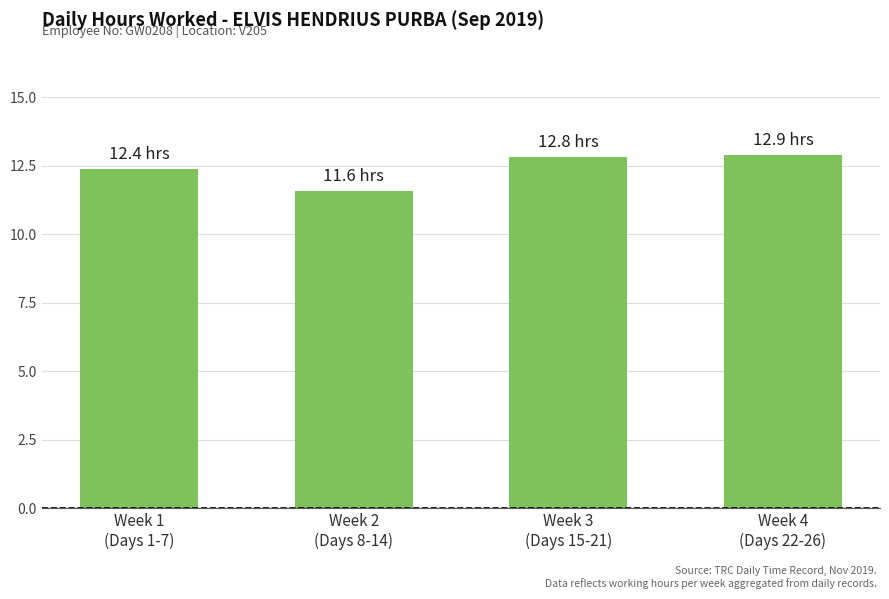

What is the value of the 3rd bar from the left?

12.8